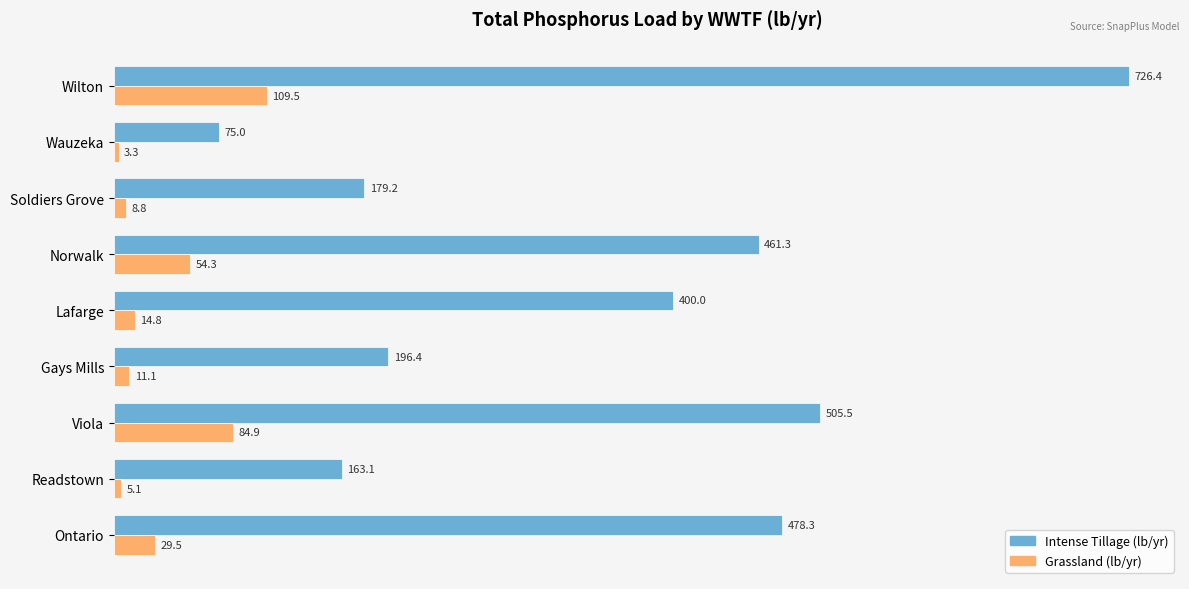

Which category has the lowest value in the Intense Tillage (lb/yr) series?

Wauzeka